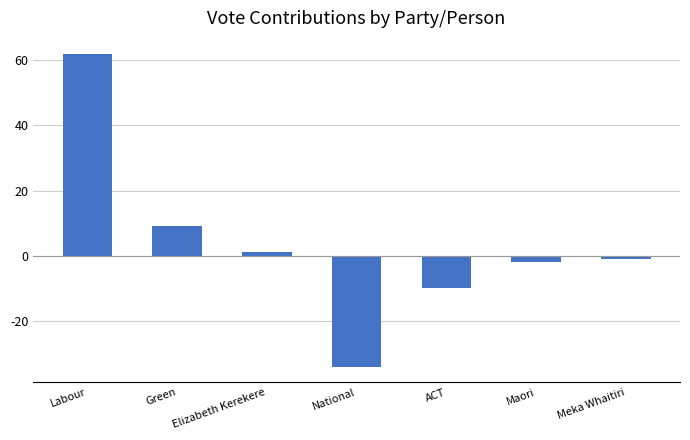

The value at Maori is -2. True or false?

True